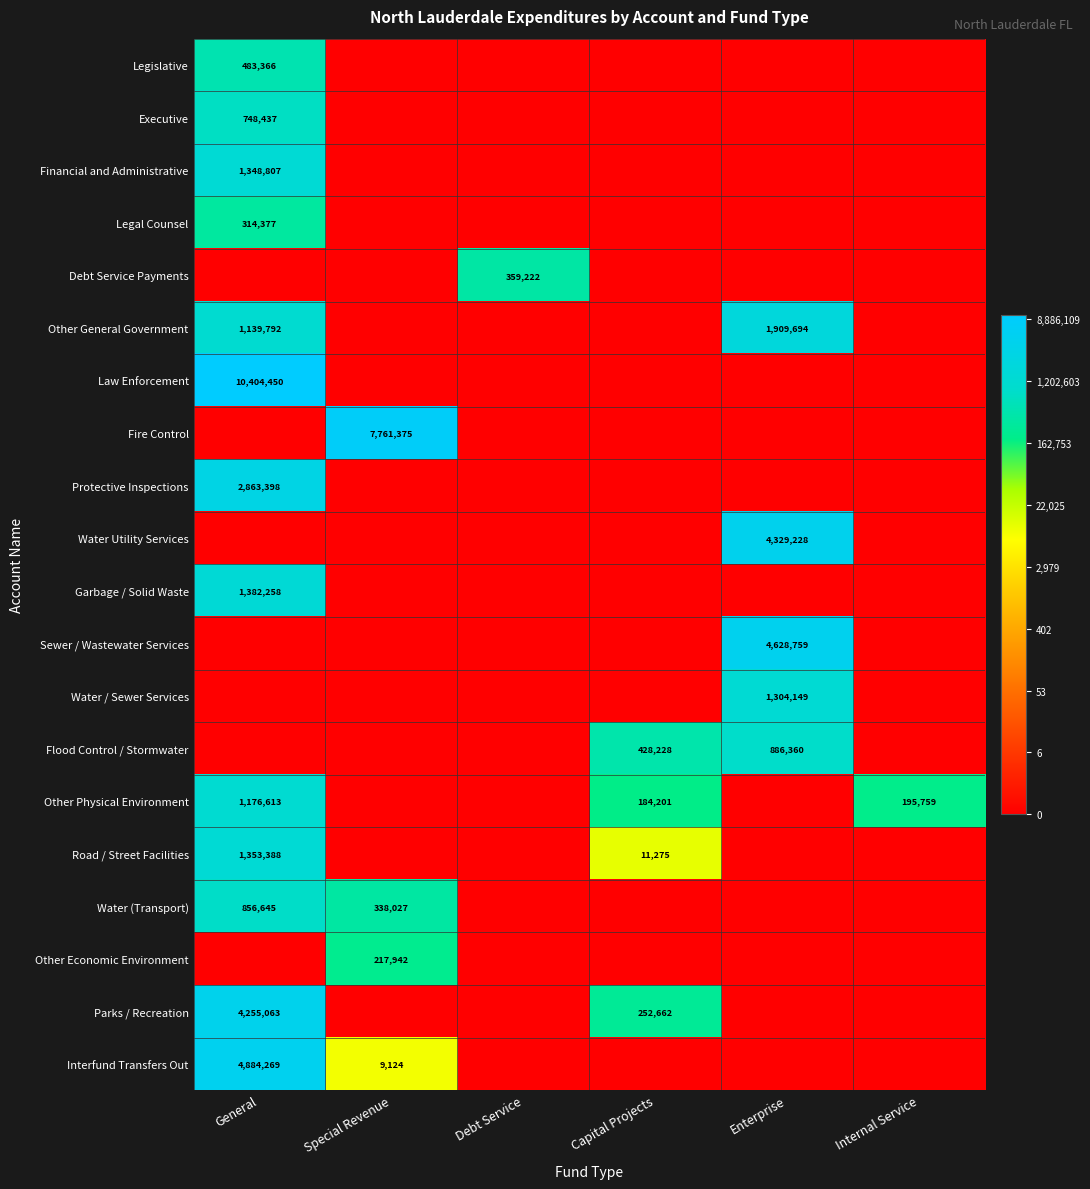

True or false: Legislative has a value of 694569 at General.

False